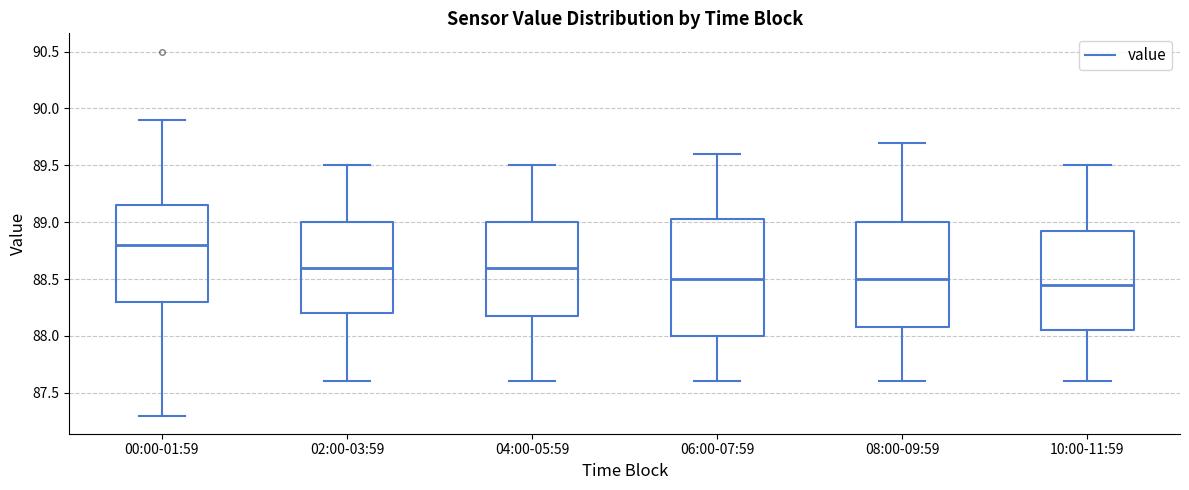

Reading left to right, read every box against the y-axis: the position of its median line, the range the box covers, and the ends of its whiskers. The values are not printed on the chart, so give them approximately, as read against the axis.

00:00-01:59: median 88.80, box 88.30 to 89.15, whiskers 87.30 to 89.90
02:00-03:59: median 88.60, box 88.20 to 89.00, whiskers 87.60 to 89.50
04:00-05:59: median 88.60, box 88.20 to 89.00, whiskers 87.60 to 89.50
06:00-07:59: median 88.50, box 88.00 to 89.05, whiskers 87.60 to 89.60
08:00-09:59: median 88.50, box 88.10 to 89.00, whiskers 87.60 to 89.70
10:00-11:59: median 88.45, box 88.05 to 88.95, whiskers 87.60 to 89.50